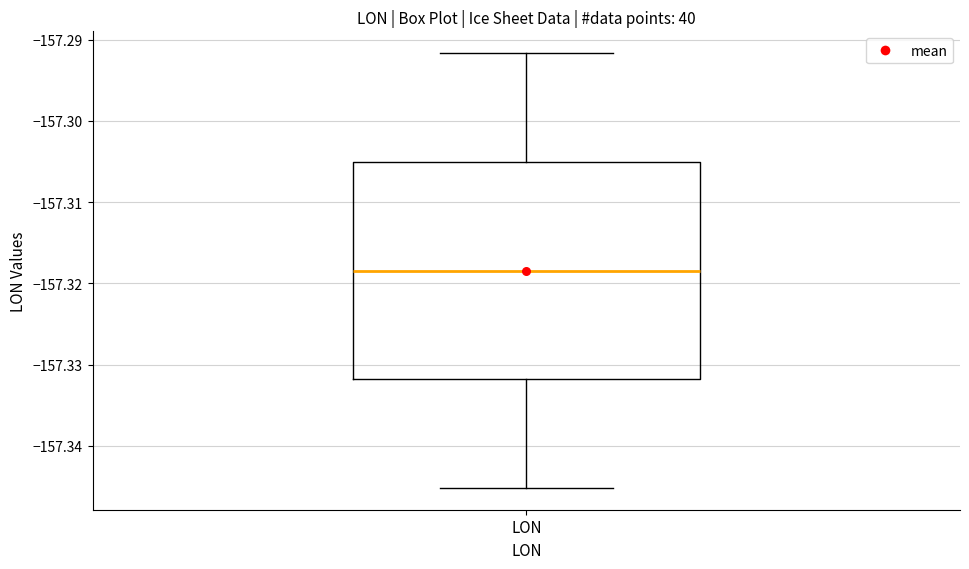

Transcribe this box plot: give where the median line is, the range the box spans, and where the two whiskers end, as read against the y-axis. The values are not printed on the chart, so give them approximately, as read against the axis.

median -157.318, box -157.332 to -157.305, whiskers -157.345 to -157.292